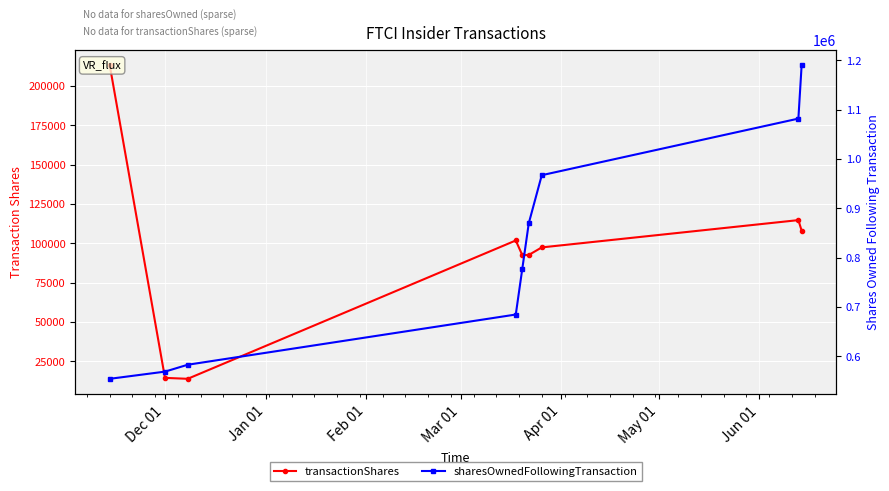

What is the sum of the transactionShares values at Jun 01 and Jan 01?

111950